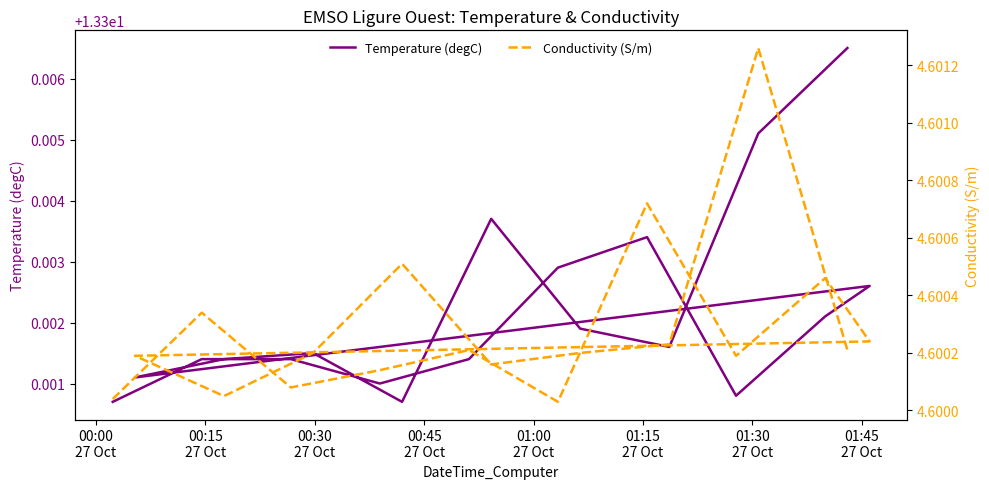

Is the value of Temperature (degC) at 00:45
27 Oct greater than the value of Conductivity (S/m) at 12?

Yes